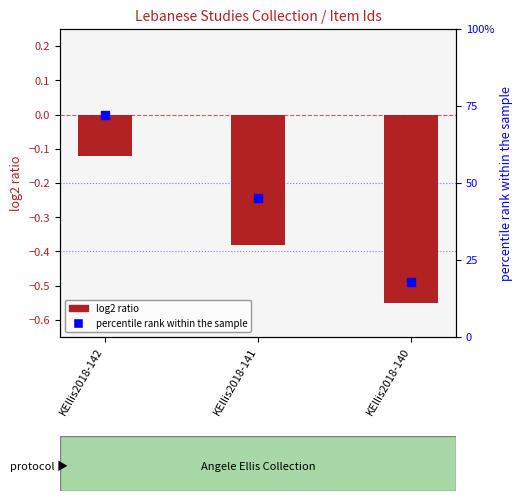

Where is the data nearest to the value 0?

KEllis2018-142